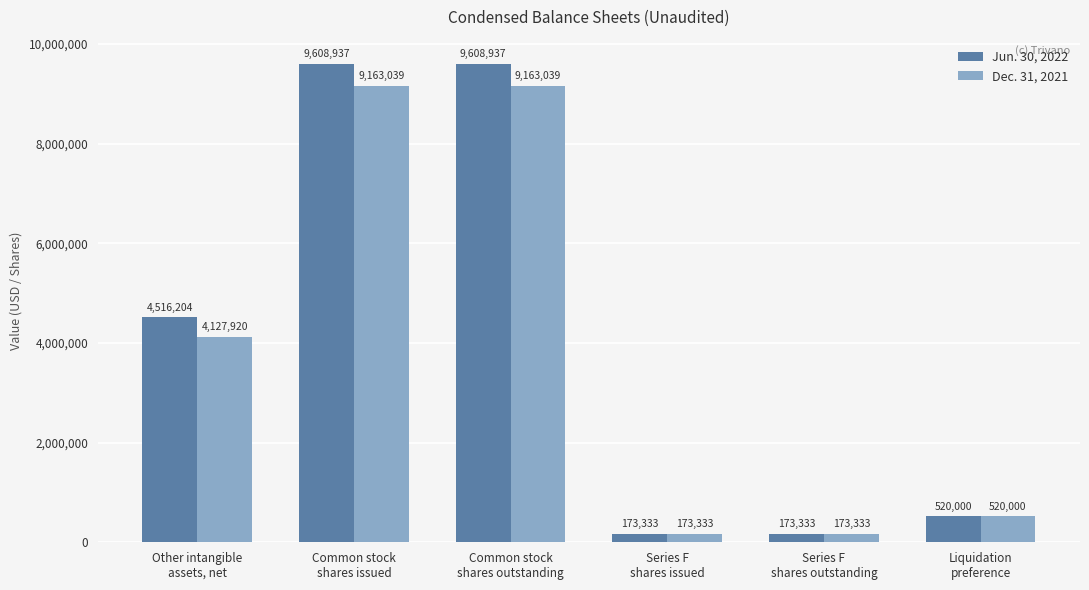

Which series has the largest total across all categories?

Jun. 30, 2022